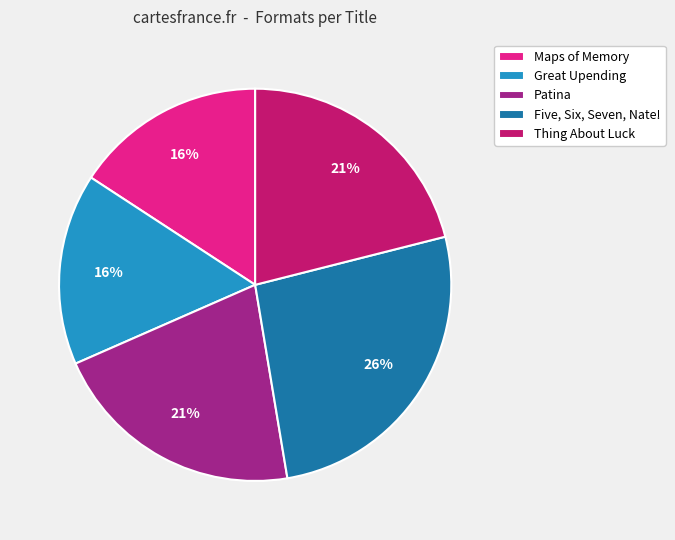

Between Maps of Memory and Patina, which is larger?

Patina